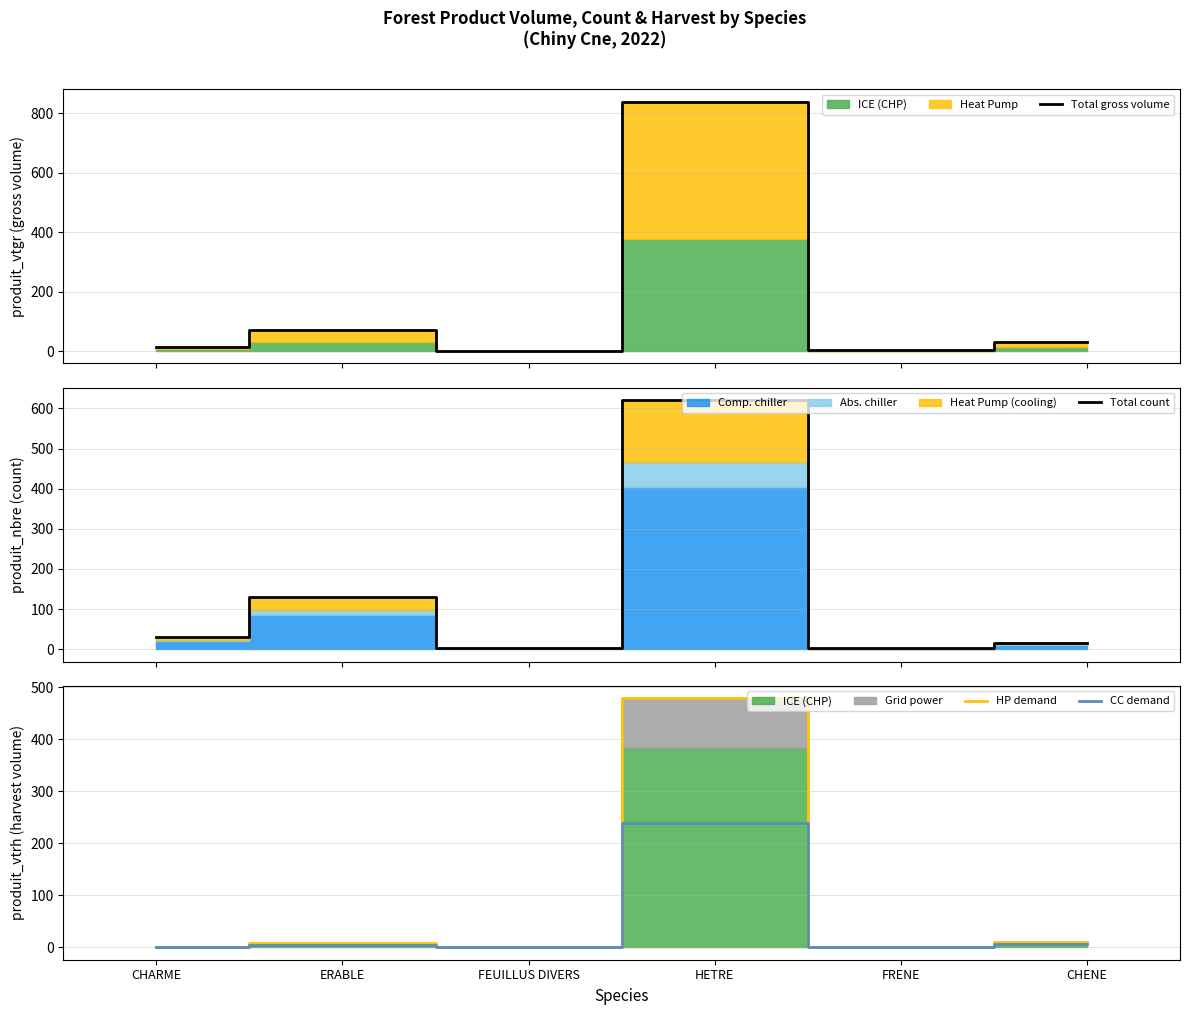

Does the chart display data point markers on the line(s)?

No